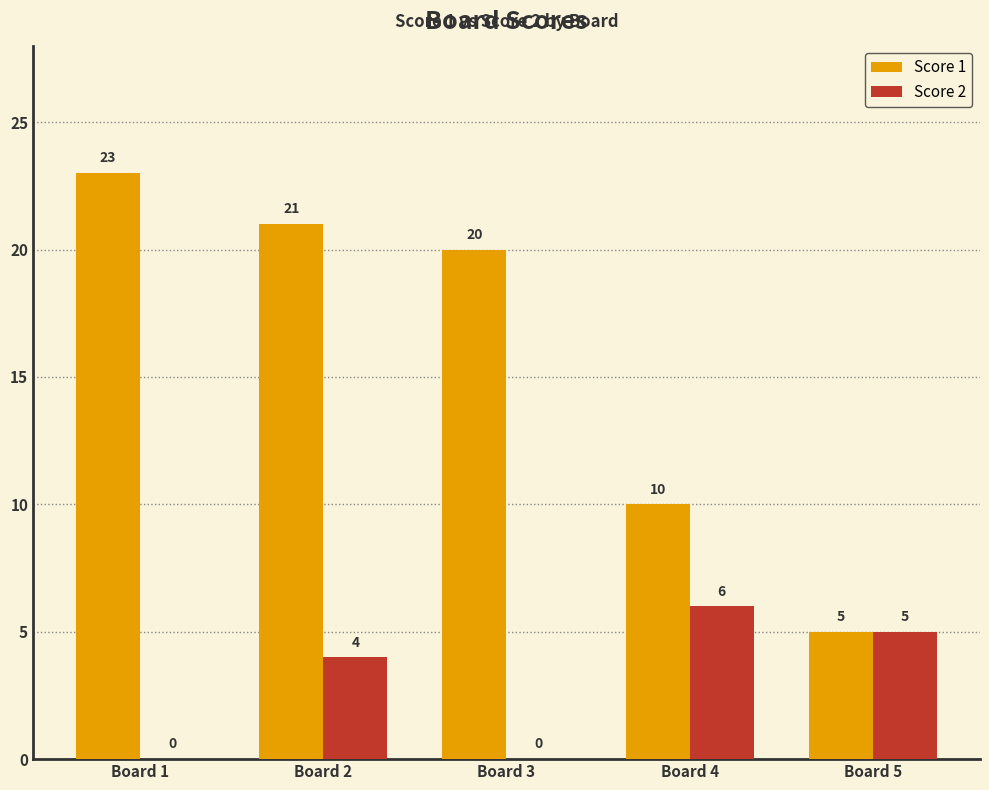

How many groups of bars are there?

5